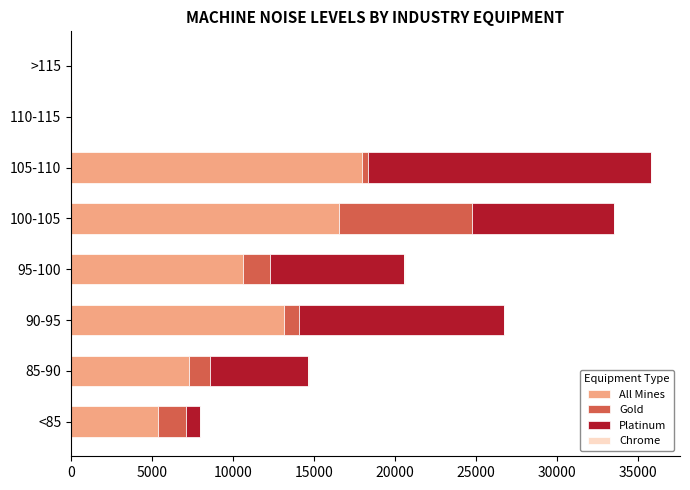

How many categories are shown in the chart?

8